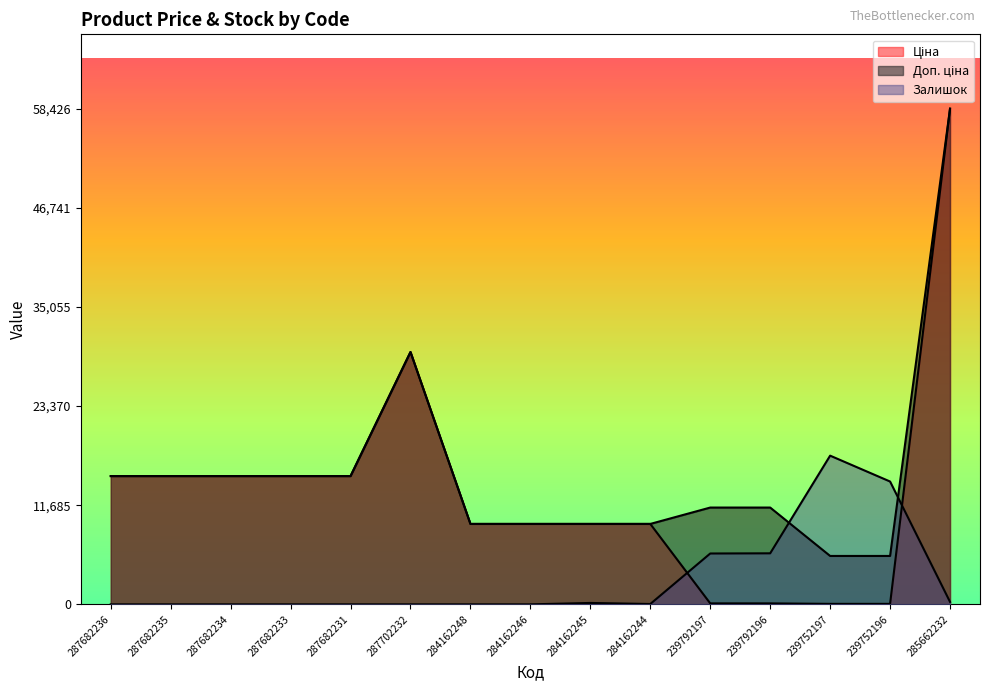

At 284162245, list the series in order from largest to smallest.

Ціна, Доп. ціна, Залишок